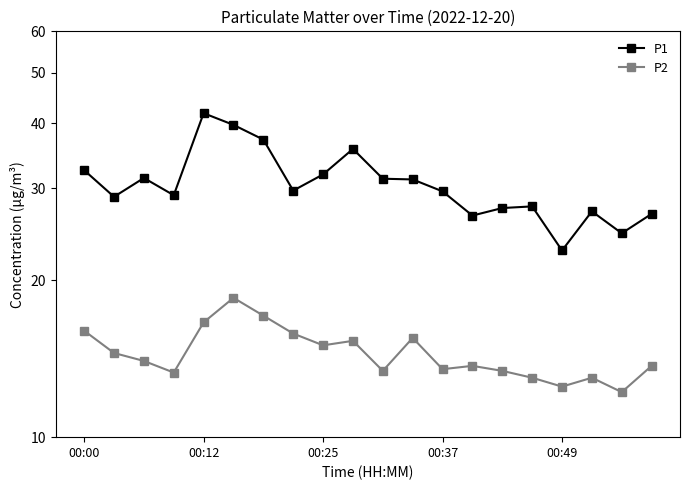

Between 8 and 19, which series saw the biggest shift?

P1